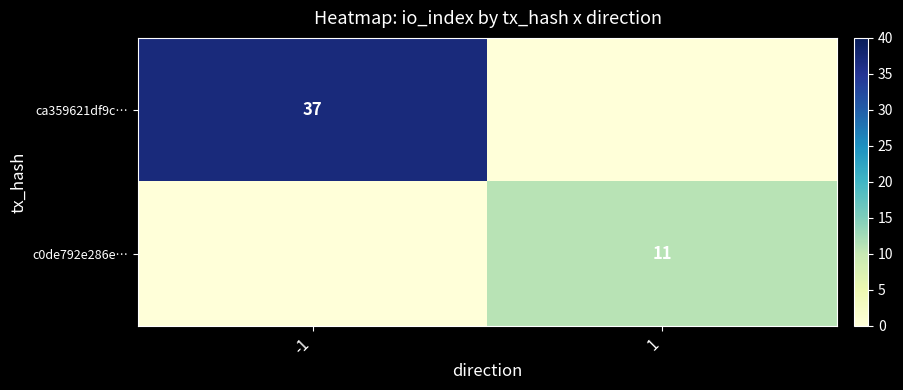

What is the spread (max minus min) of values at 1?

11